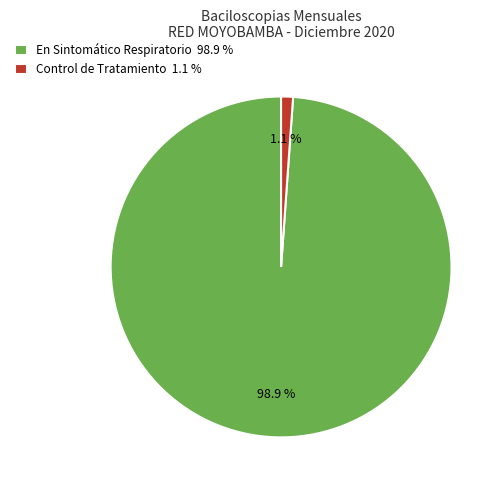

What percentage do En Sintomático Respiratorio 98.9 % and Control de Tratamiento 1.1 % together represent?

100.0%